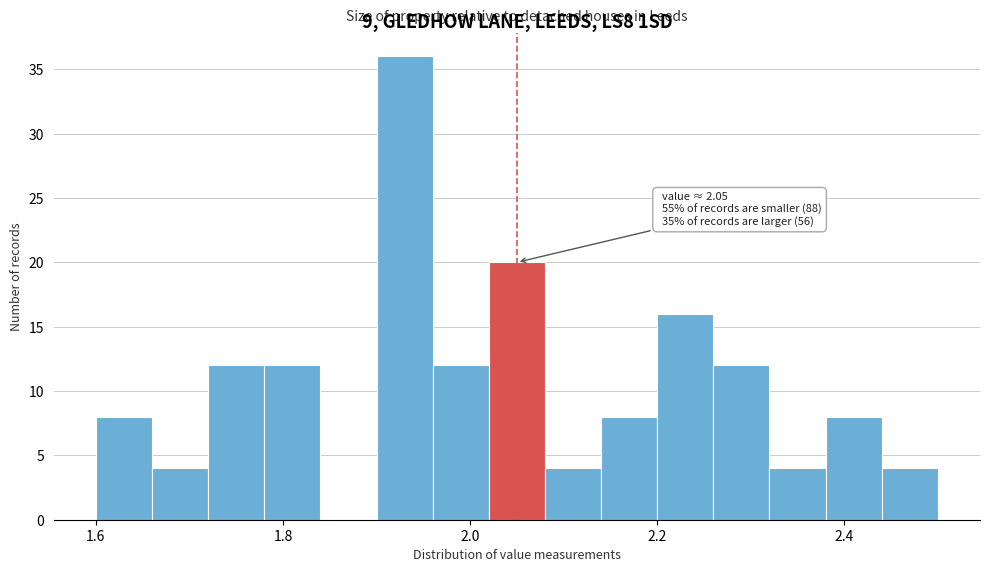

Around what value on the x-axis is the tallest bar? Give the approximate position of its centre, as read against the axis.

1.94